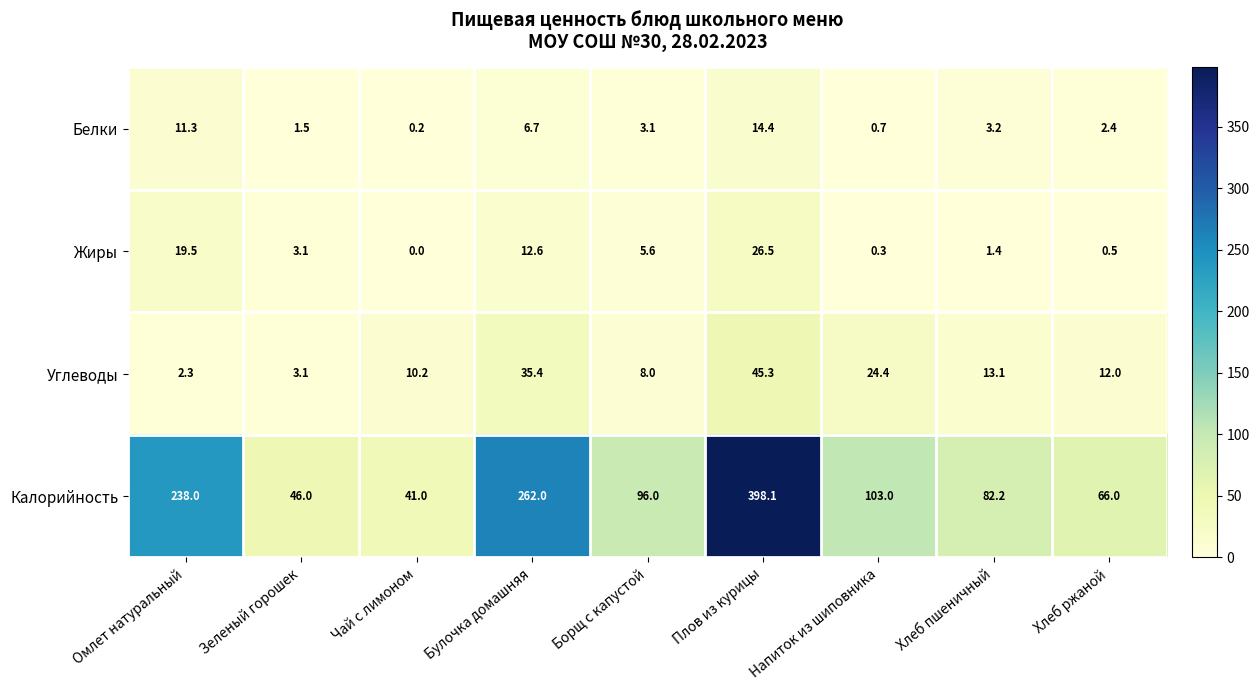

What is the sum of the Углеводы values at Чай с лимоном and Борщ с капустой?

18.2